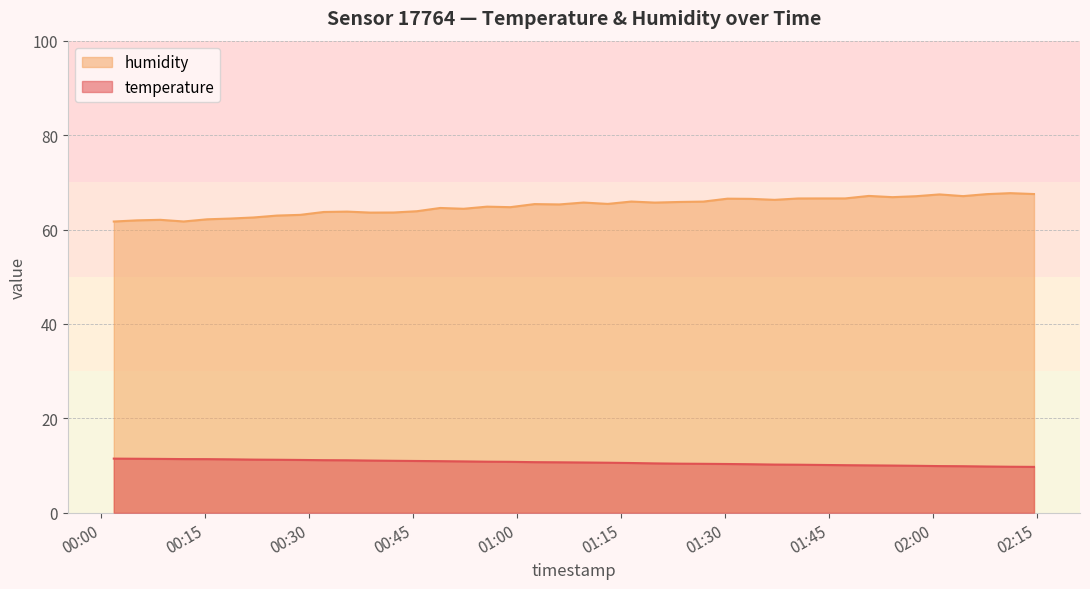

Does the chart have visible grid lines?

Yes